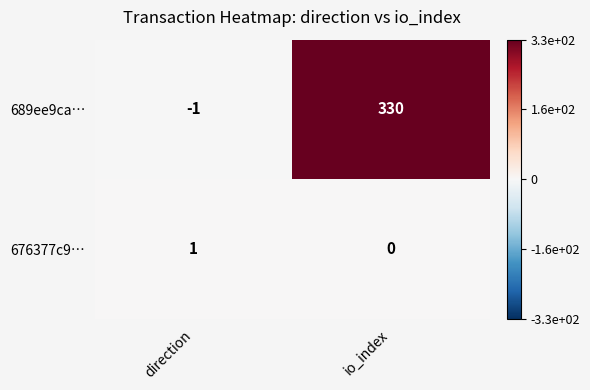

What is the total value across all series at io_index?

330